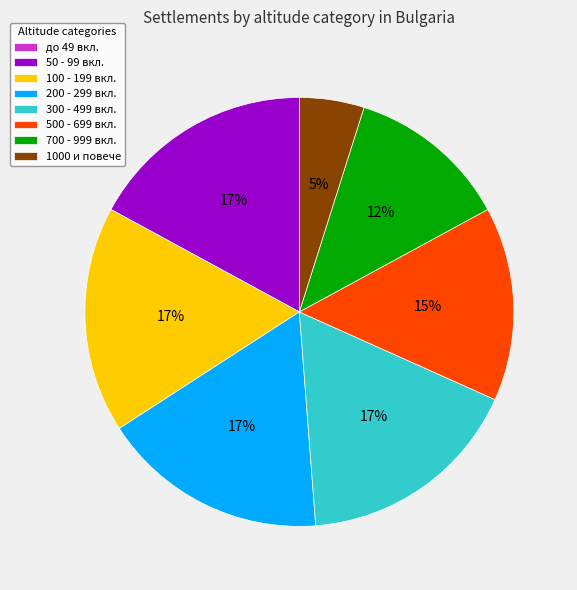

Does any single category account for the majority?

No